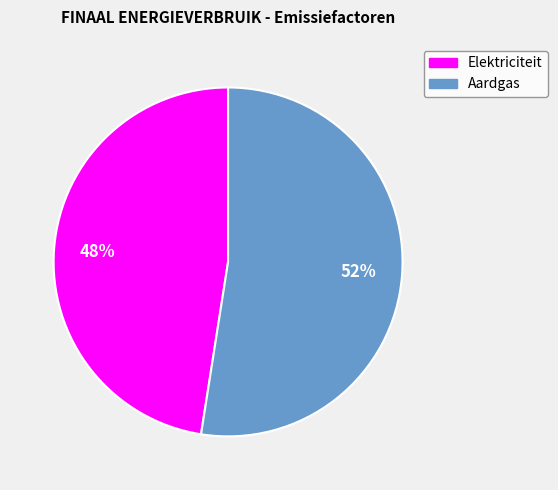

Which category has the biggest portion of the pie?

Aardgas